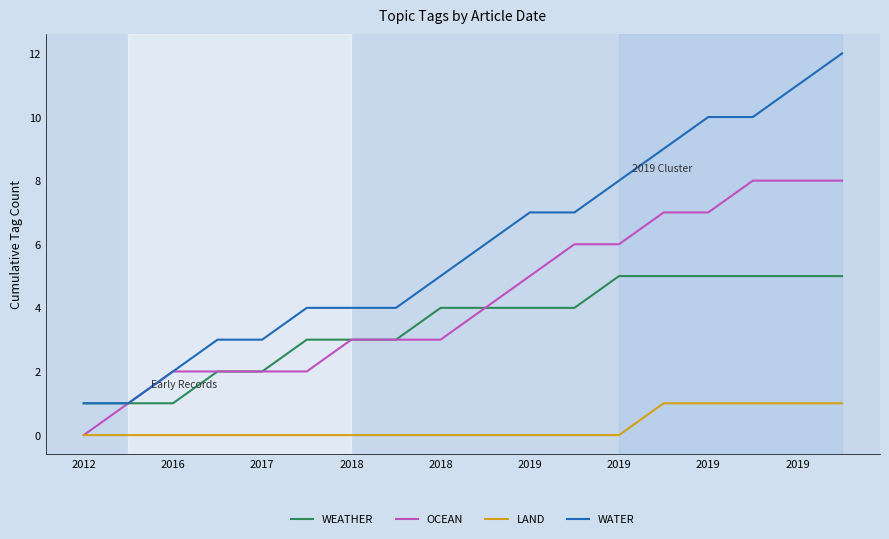

What is the maximum value shown in the chart?

12